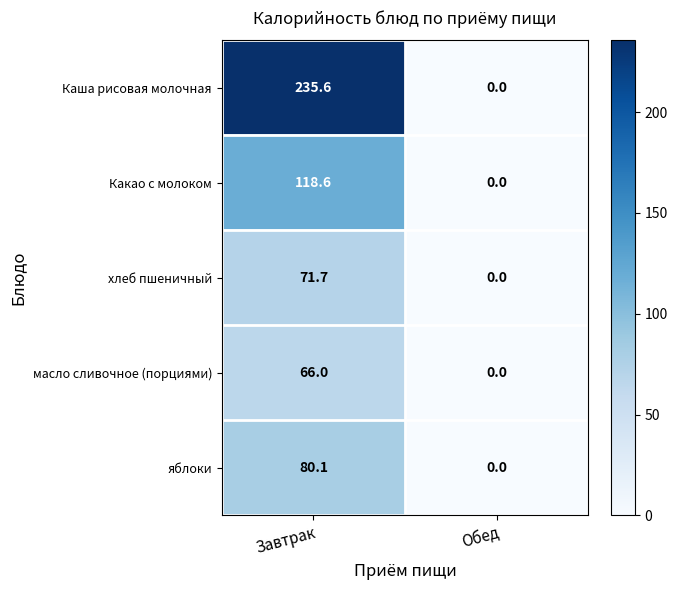

Reading right to left, extract all data points from this chart.

Каша рисовая молочная: 0.0	235.6
Какао с молоком: 0.0	118.6
хлеб пшеничный: 0.0	71.7
масло сливочное (порциями): 0.0	66.0
яблоки: 0.0	80.1